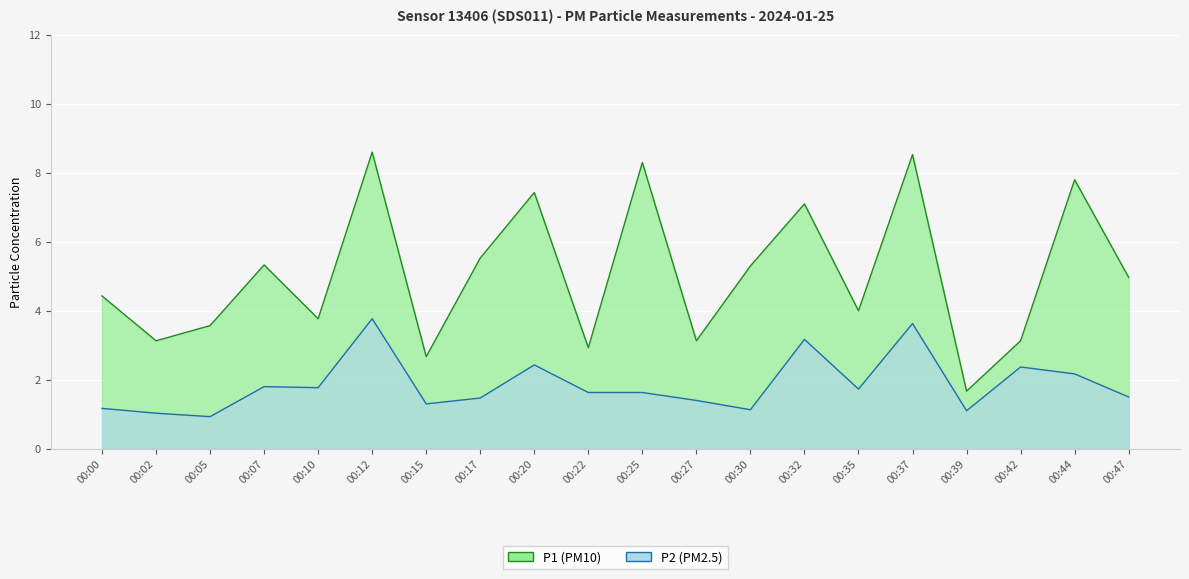

What is the difference between the highest and lowest values at 00:44?

5.6